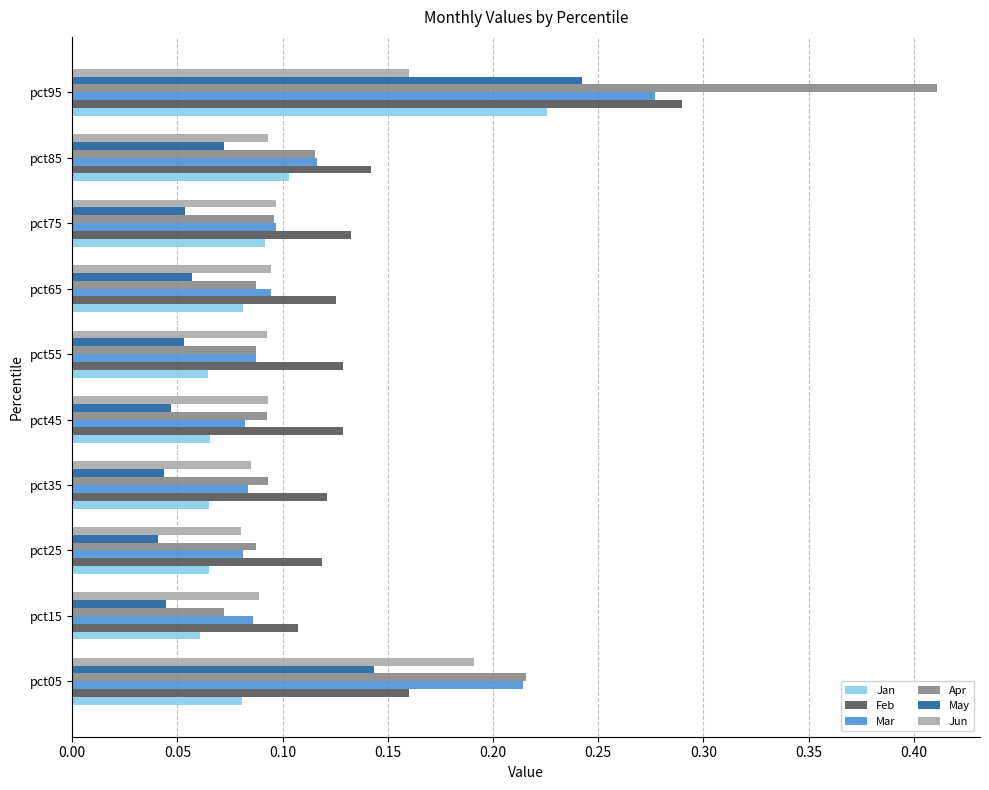

Which series has the largest range (max minus min)?

Apr